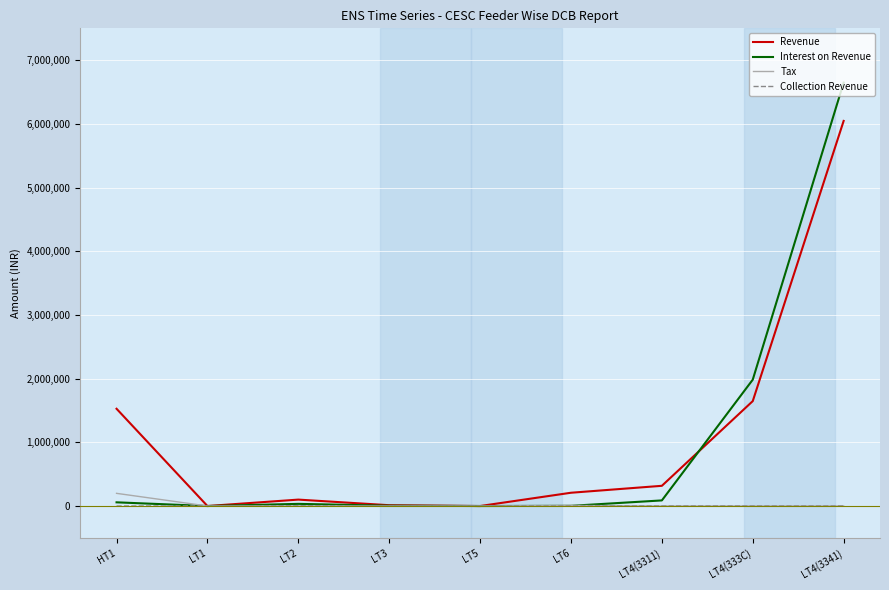

The value of Revenue at HT1 is 351503.5. True or false?

False